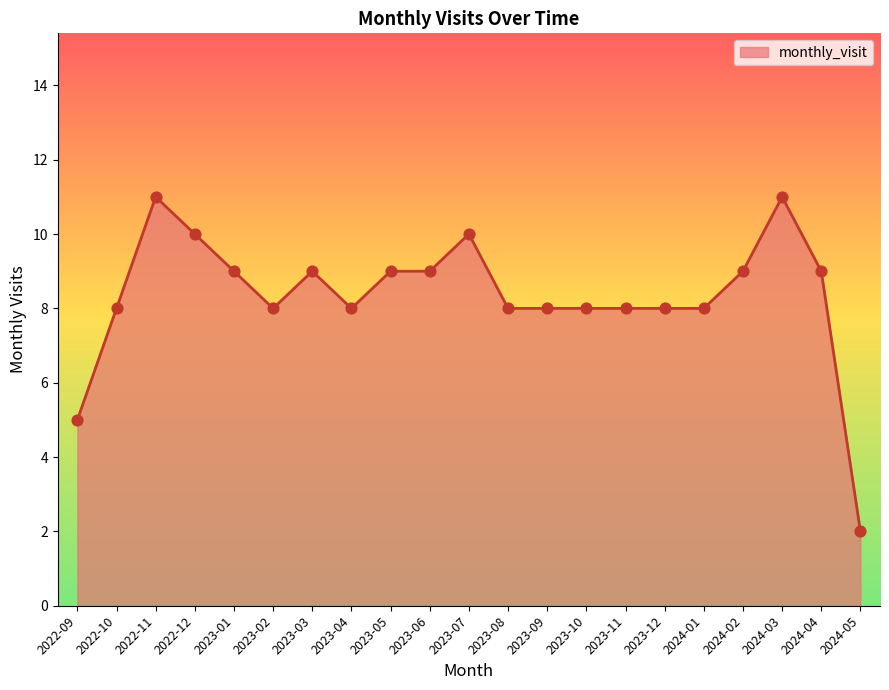

Approximately how many times larger is the value at 2023-04 compared to 2024-02?

0.9